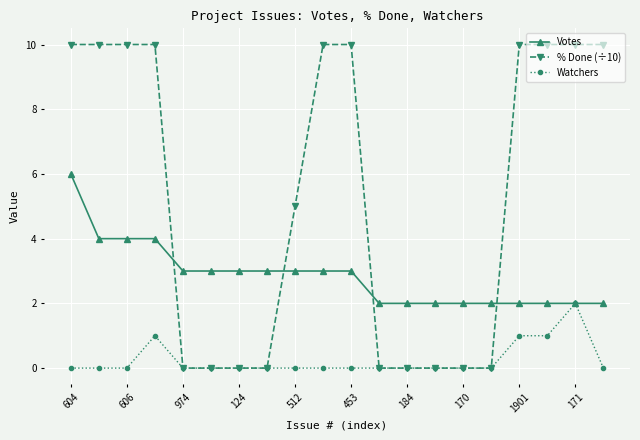

After their last crossing, which series has the higher values: % Done (÷10) or Votes?

% Done (÷10)